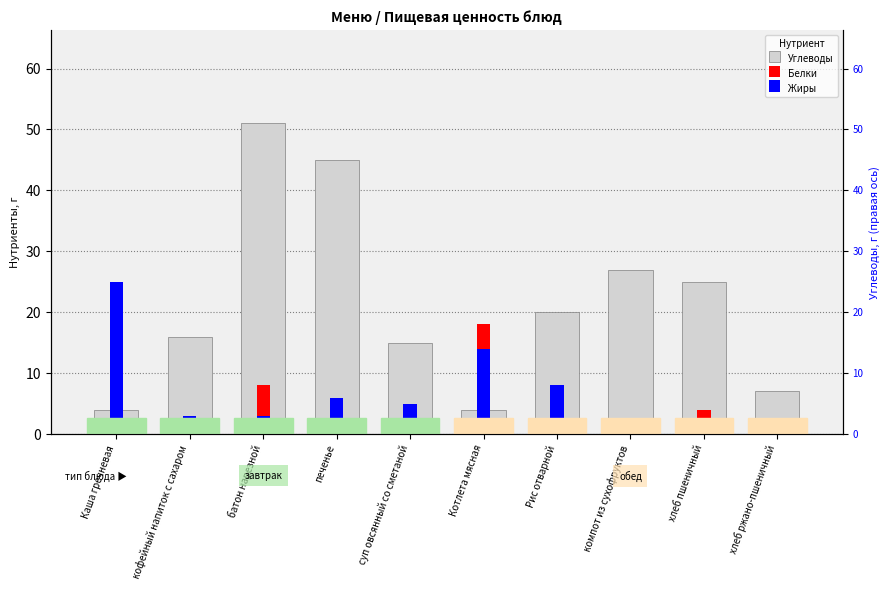

Which category has the highest value across all series?

батон нарезной